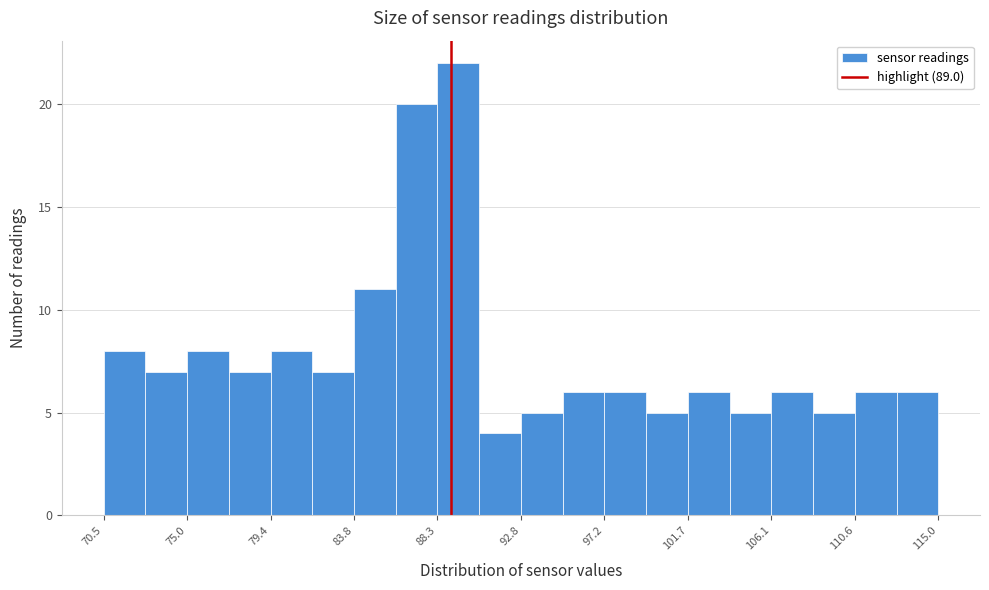

Reading left to right, list every bar in this chart as the range it spans on the x-axis followed by its height. Neither the bar edges nor the heights are printed on the chart, so give them approximately, as read against the axes.

70.5 to 72.5: 8
72.5 to 75.0: 7
75.0 to 77.0: 8
77.0 to 79.5: 7
79.5 to 81.5: 8
81.5 to 84.0: 7
84.0 to 86.0: 11
86.0 to 88.5: 20
88.5 to 90.5: 22
90.5 to 93.0: 4
93.0 to 95.0: 5
95.0 to 97.0: 6
97.0 to 99.5: 6
99.5 to 101.5: 5
101.5 to 104.0: 6
104.0 to 106.0: 5
106.0 to 108.5: 6
108.5 to 110.5: 5
110.5 to 113.0: 6
113.0 to 115.0: 6